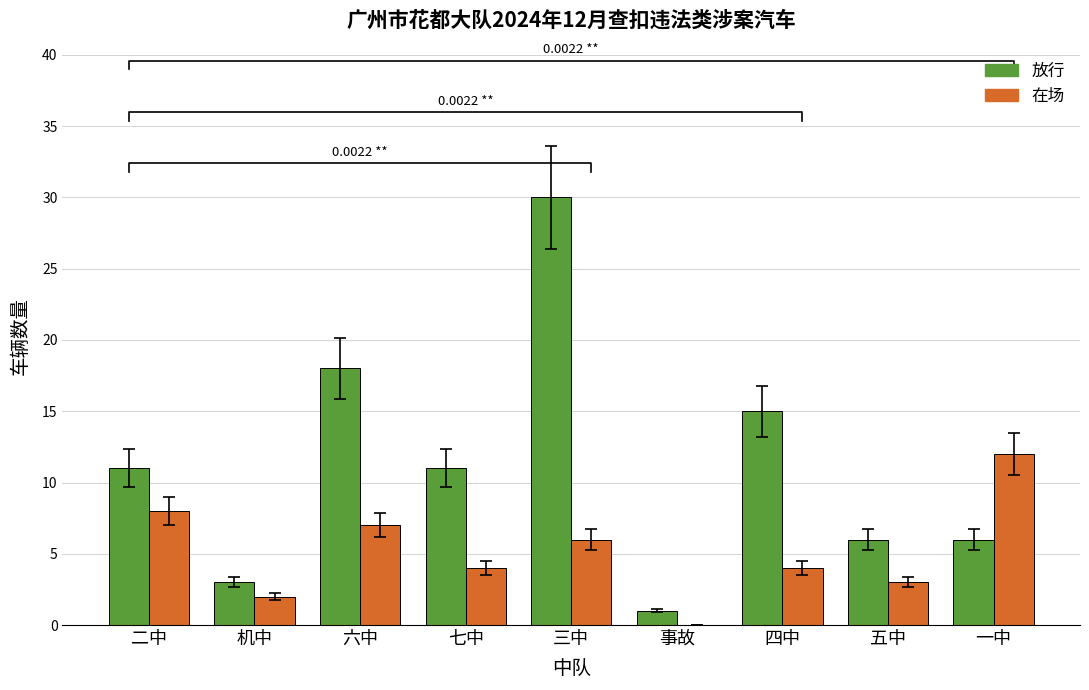

What is the difference between the maximum and second lowest values in the 在场 series?

10